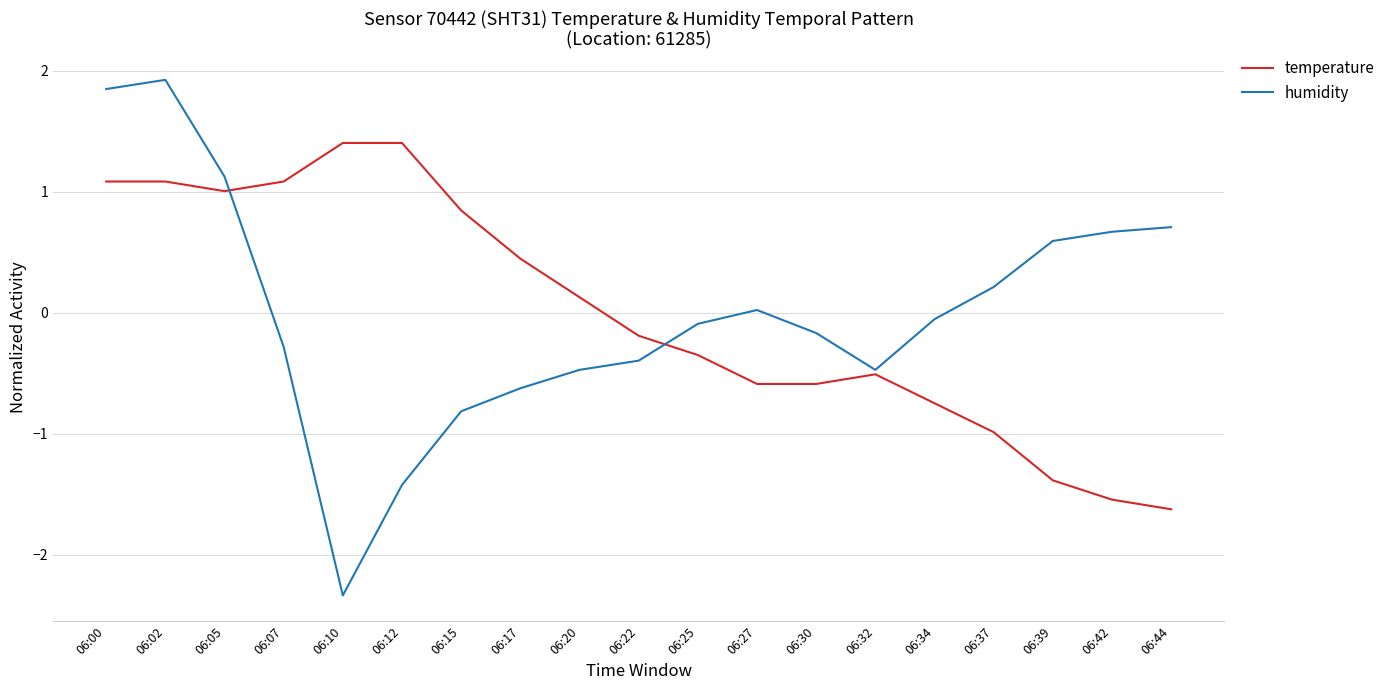

True or false: humidity and temperature cross at least once.

True